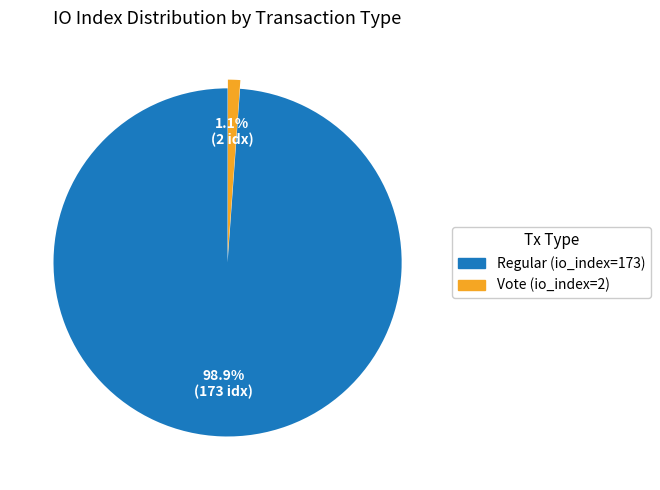

Rank the categories by value from highest to lowest.

Regular (io_index=173), Vote (io_index=2)